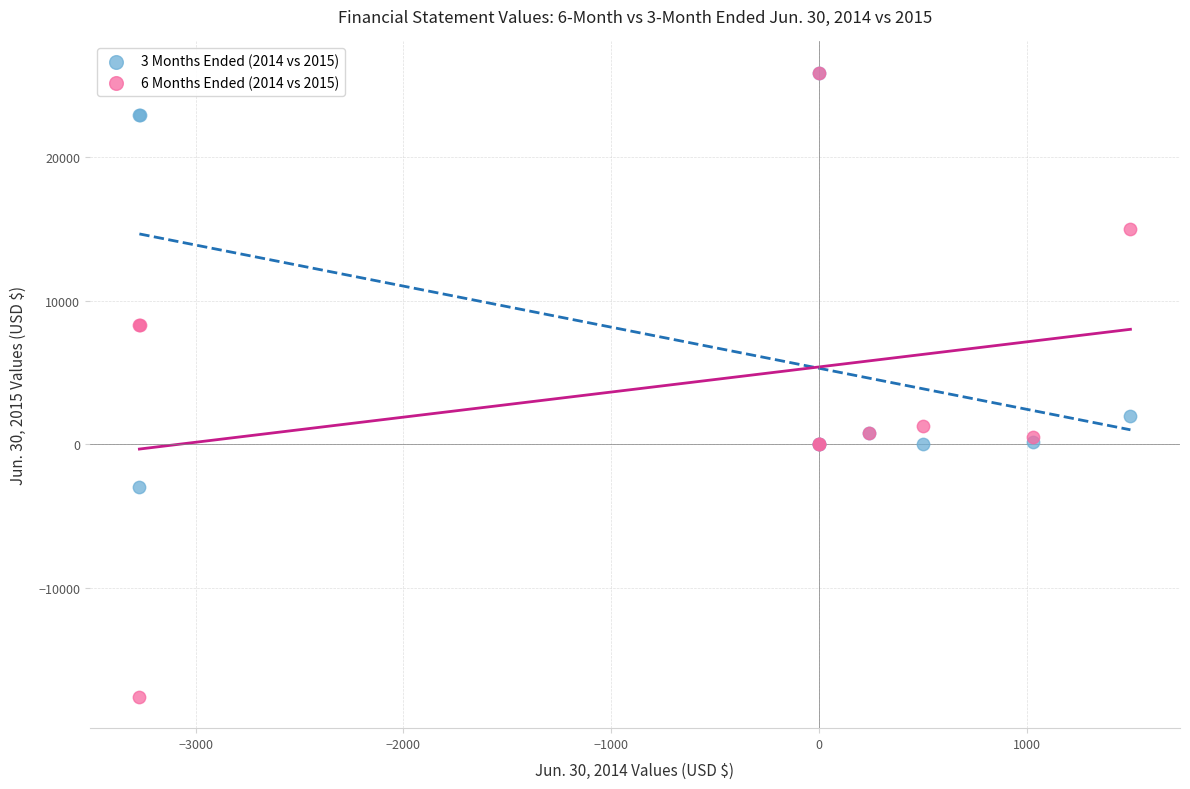

What are all the series names shown in the legend?

3 Months Ended (2014 vs 2015), 6 Months Ended (2014 vs 2015)